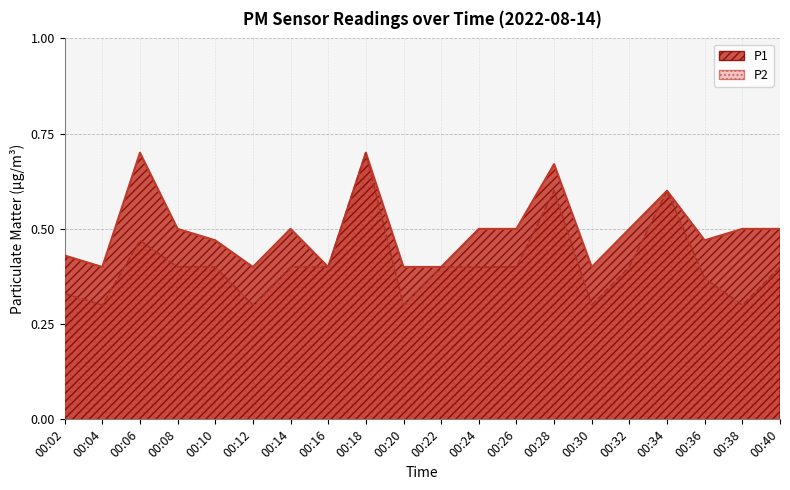

Rank the series at 00:28 from lowest to highest value.

P2, P1